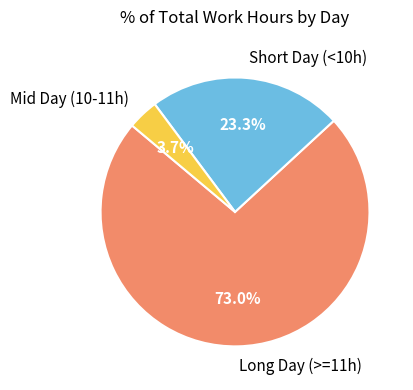

Is there any slice that represents more than half of the pie?

Yes